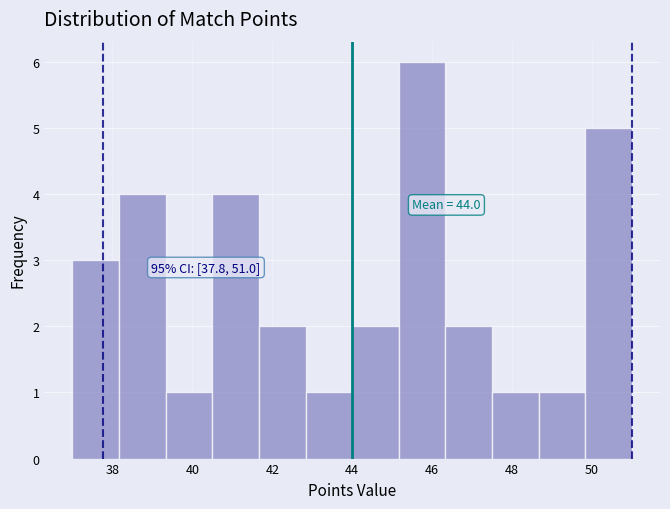

Over which range of the x-axis is the bar tallest?

45.2 to 46.4